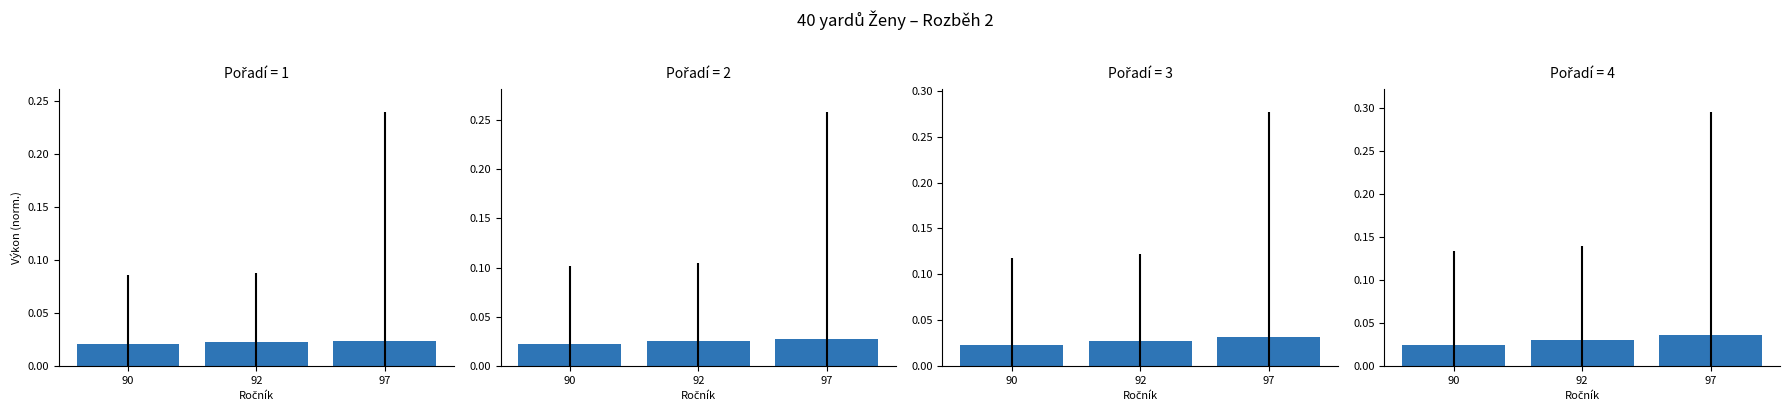

Which series has the largest range (max minus min)?

Pořadí 4